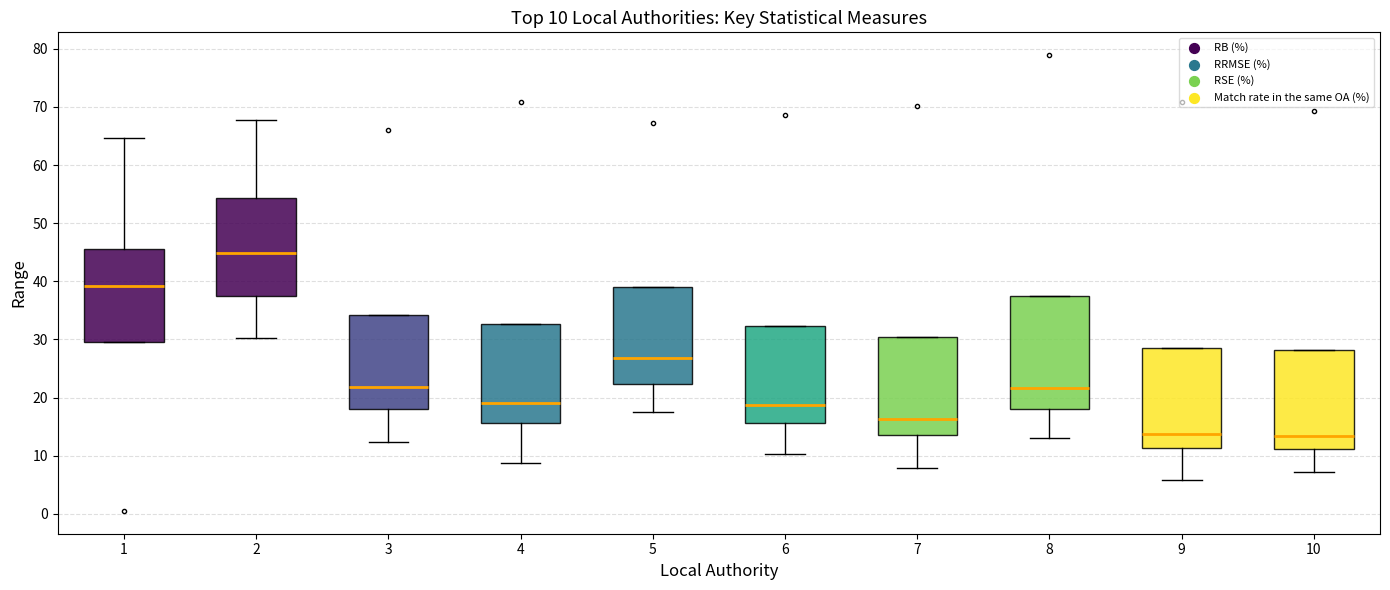

Comparing the boxes themselves (not the whiskers), which one is the tallest?

8